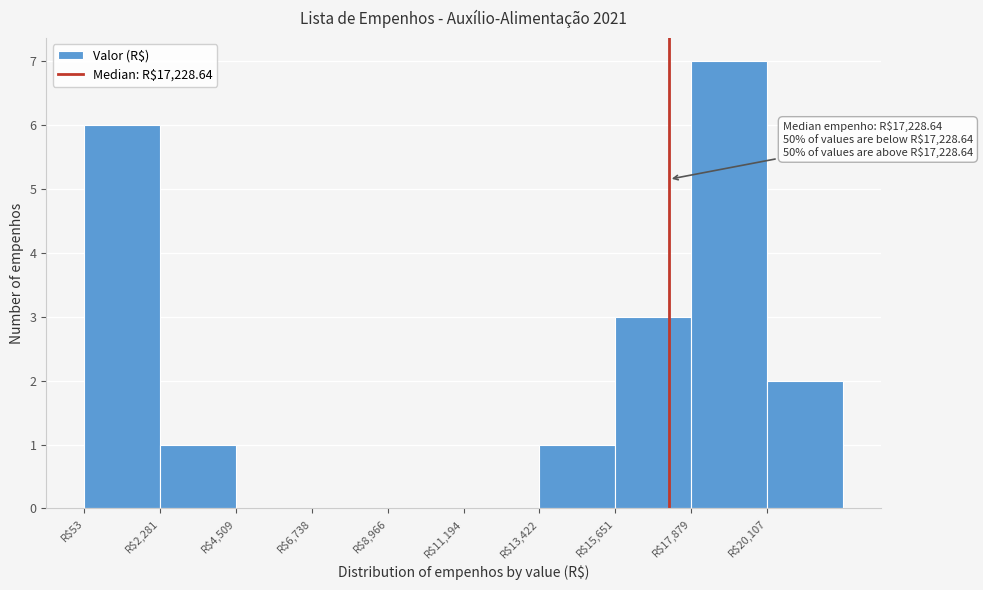

Which range on the x-axis has the tallest bar?

18000 to 20000